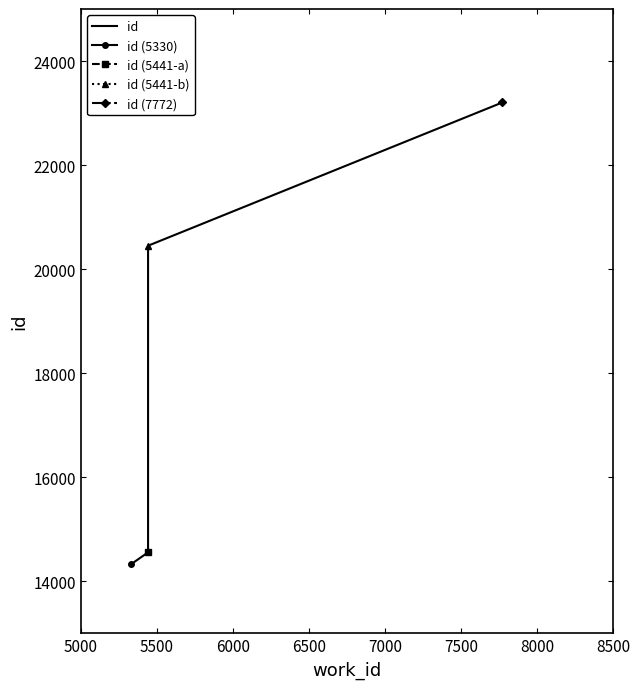

How many lines are shown in the chart?

1